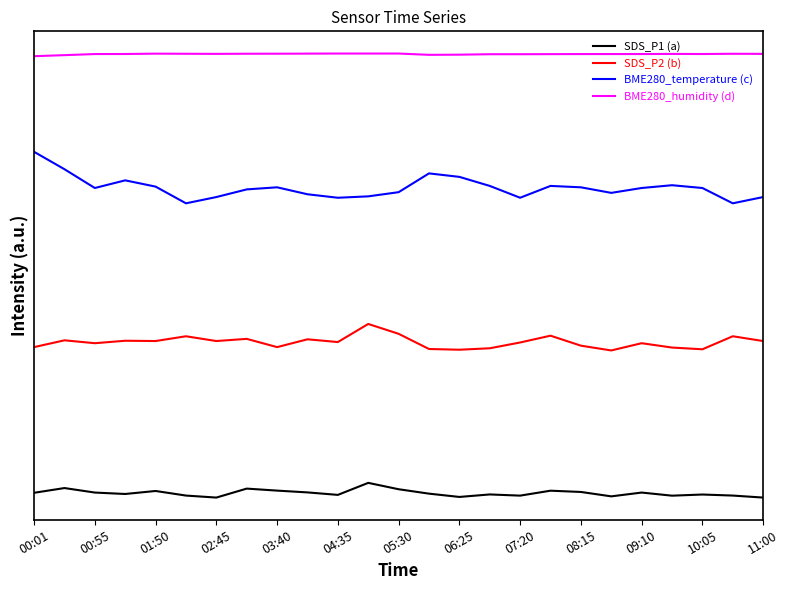

True or false: SDS_P1 (a) and BME280_temperature (c) intersect in this chart.

False